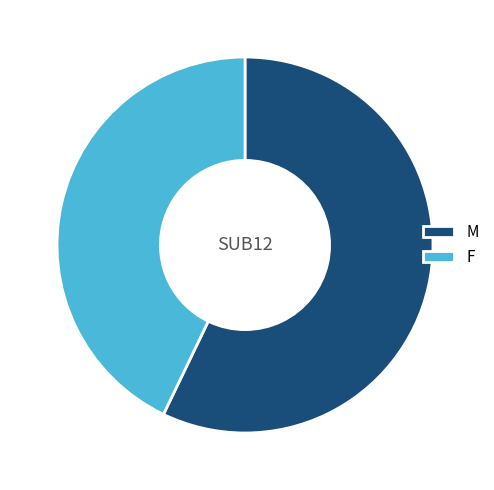

The M slice represents 43% of the pie. True or false?

False